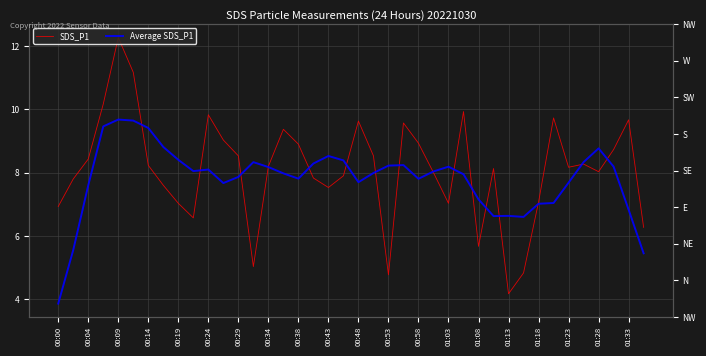

Between 00:48 and 33, which series saw the biggest shift?

Average SDS_P1